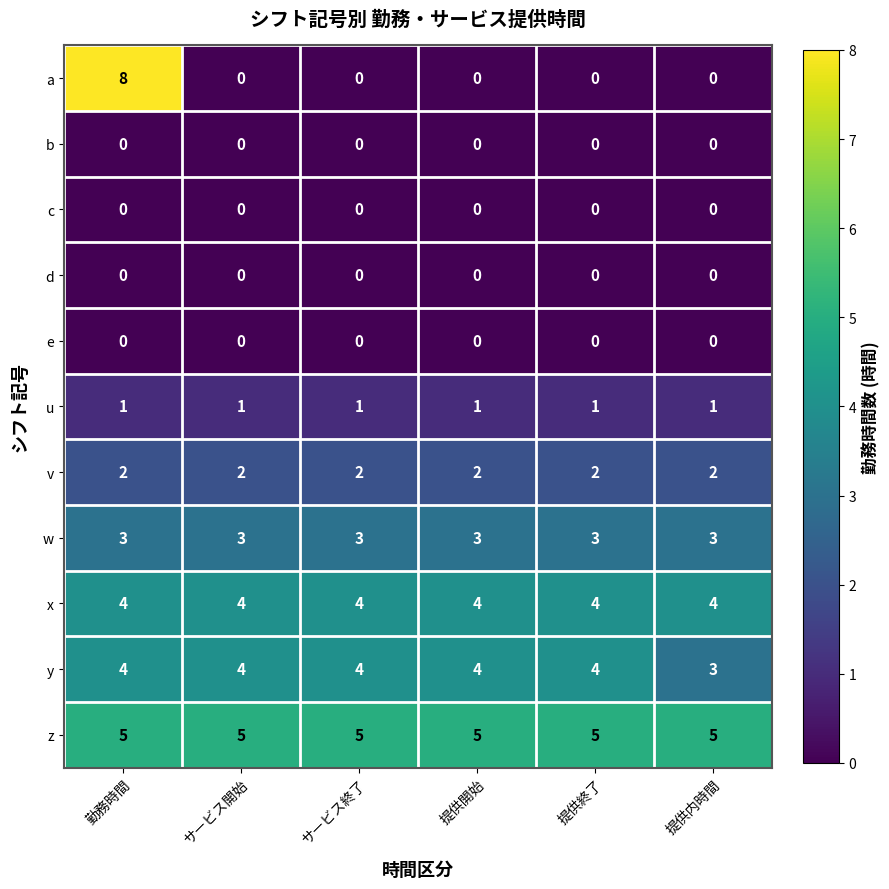

What is the maximum value for y?

4